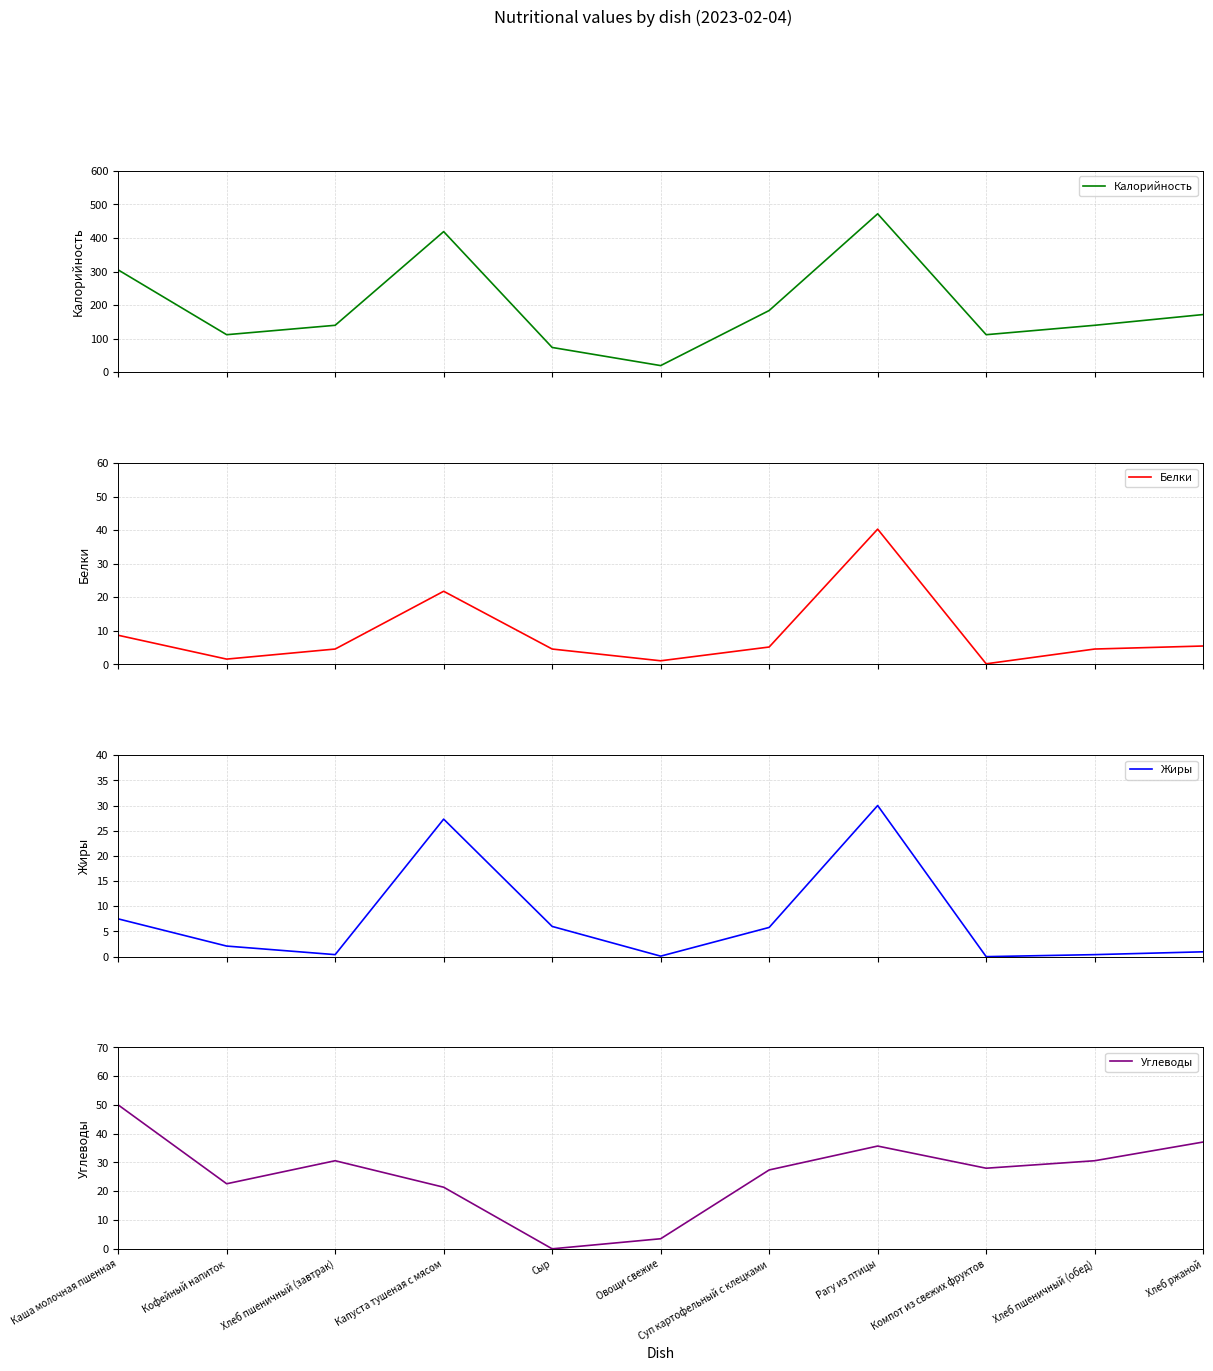

What is the total value across all series at Овощи свежие?

24.7